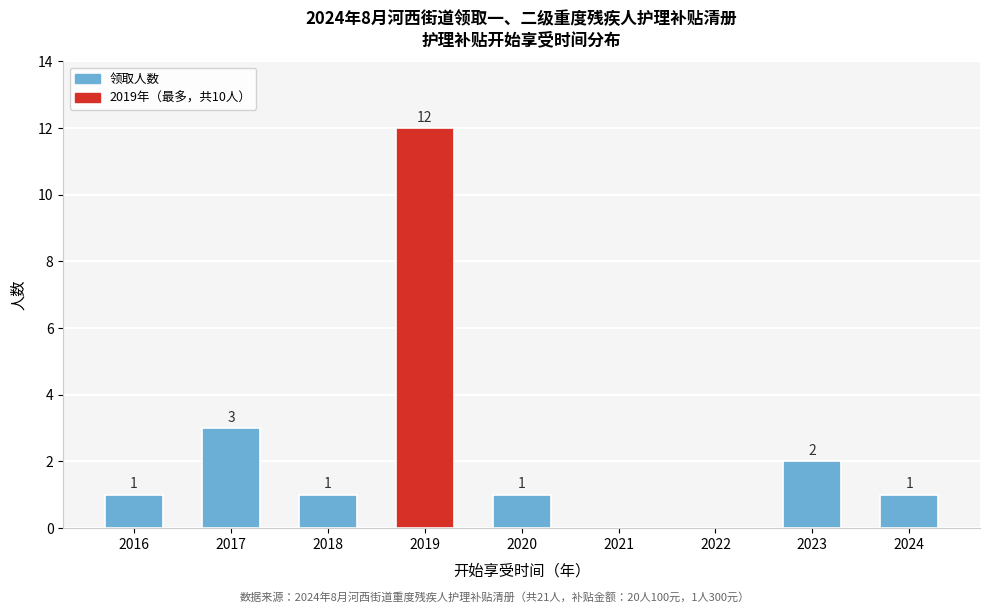

Reading left to right, extract all data points from this chart.

2016=1	2017=3	2018=1	2019=12	2020=1	2021=0	2022=0	2023=2	2024=1